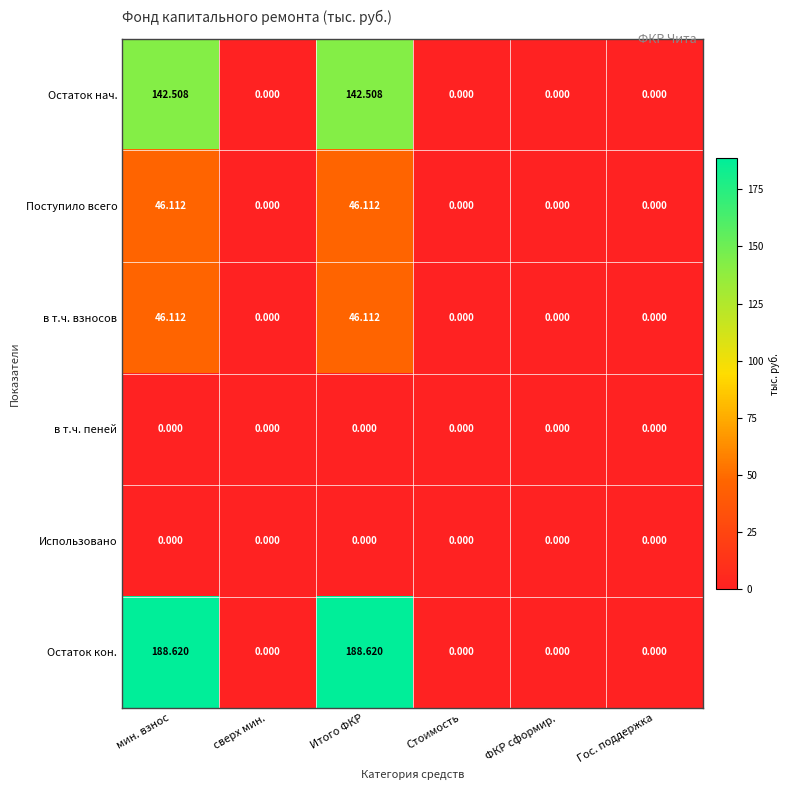

Which series has the largest total across all categories?

Остаток кон.